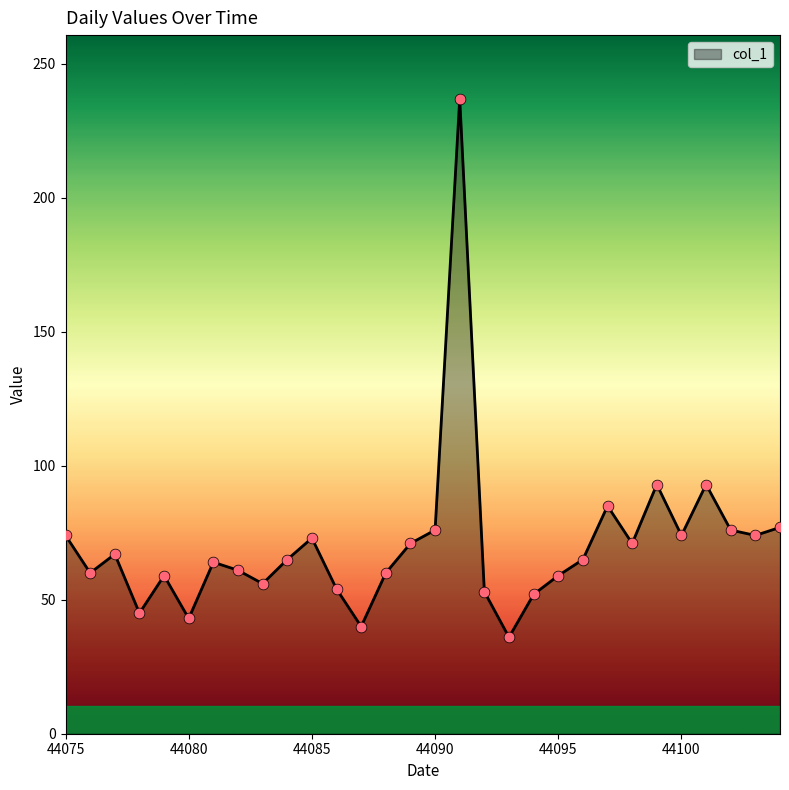

What is the difference between the maximum and minimum values?

201